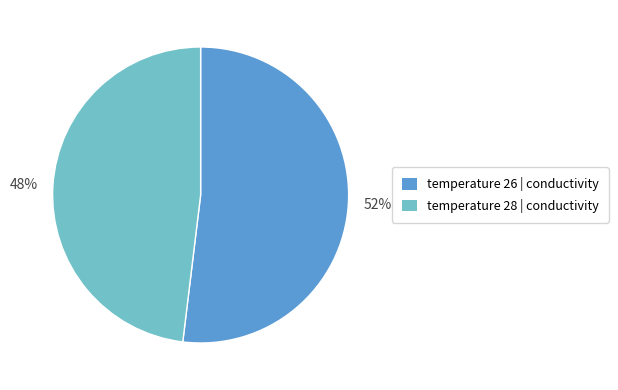

Is there any slice that represents more than half of the pie?

Yes